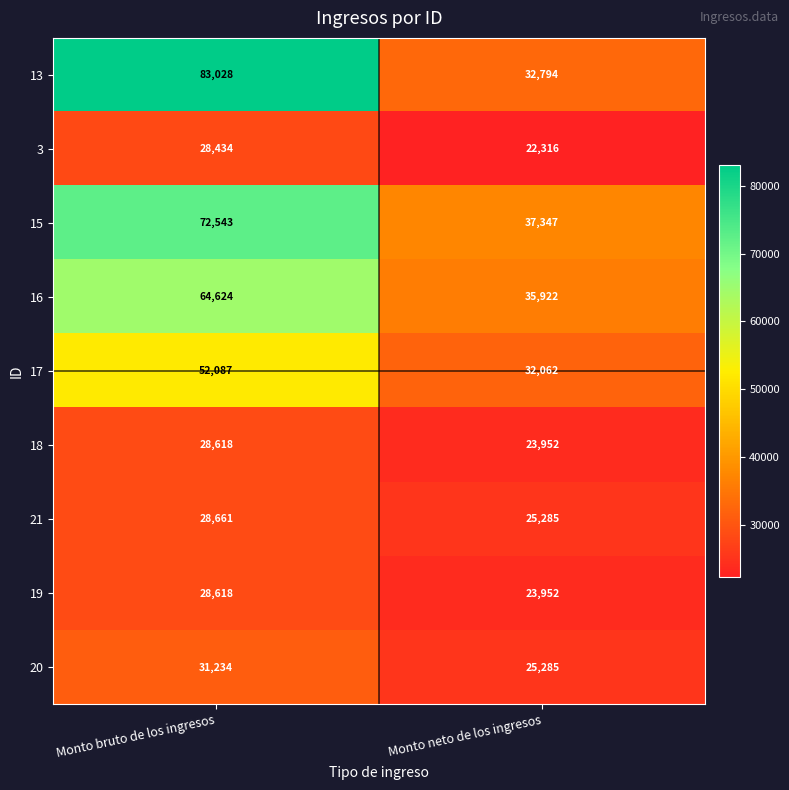

At which label does 19 reach its minimum?

Monto neto de los ingresos